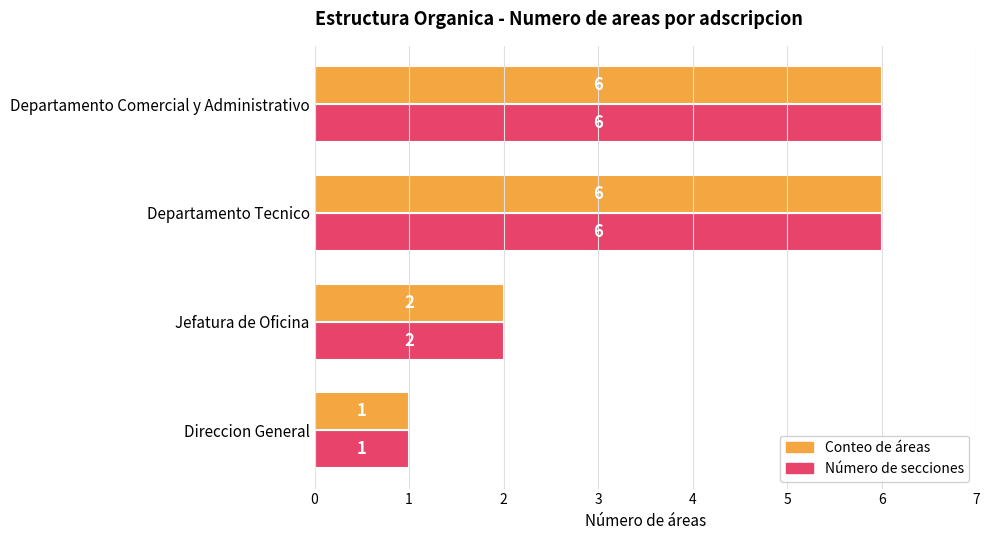

What is the total value across all series at Departamento Comercial y Administrativo?

12